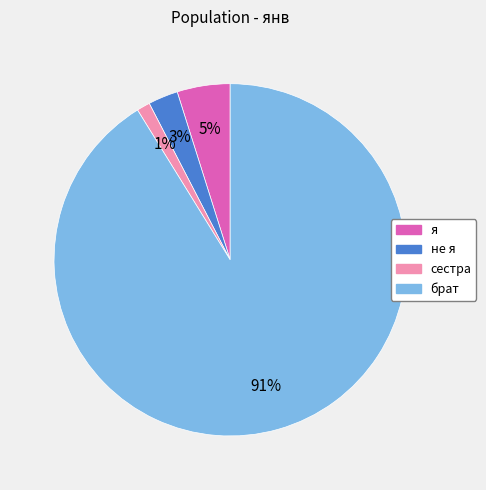

Combined, do я and сестра account for over 50%?

No